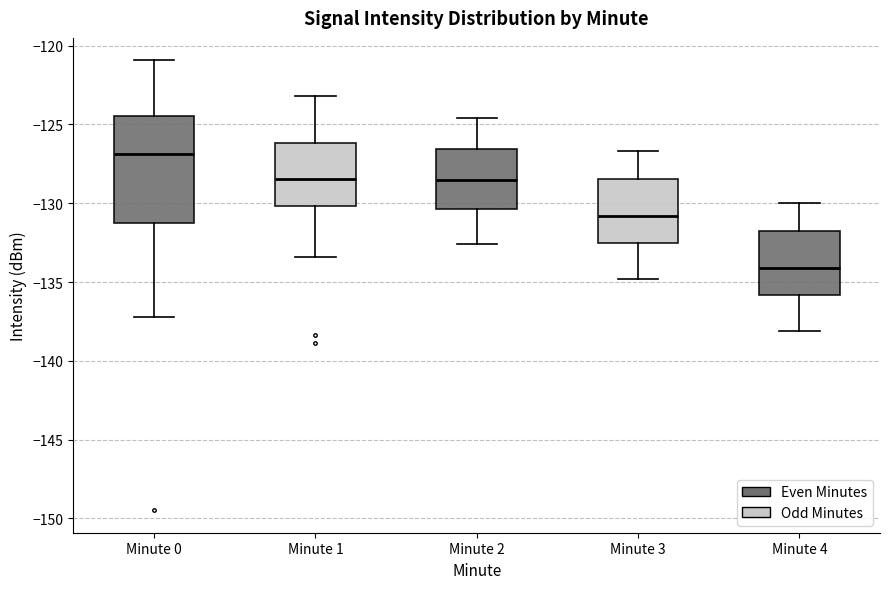

Comparing the boxes themselves (not the whiskers), which one is the tallest?

Minute 0